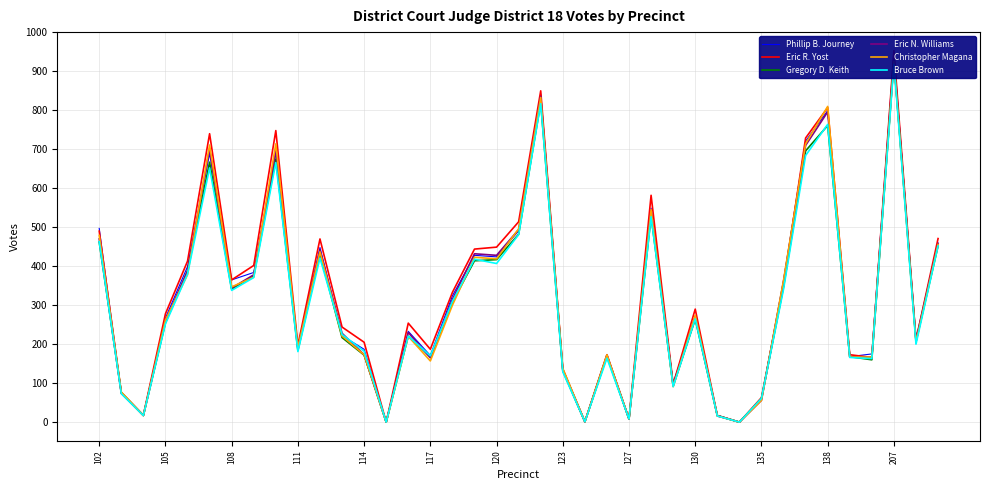

Which has a higher value, 14 or 23?

14